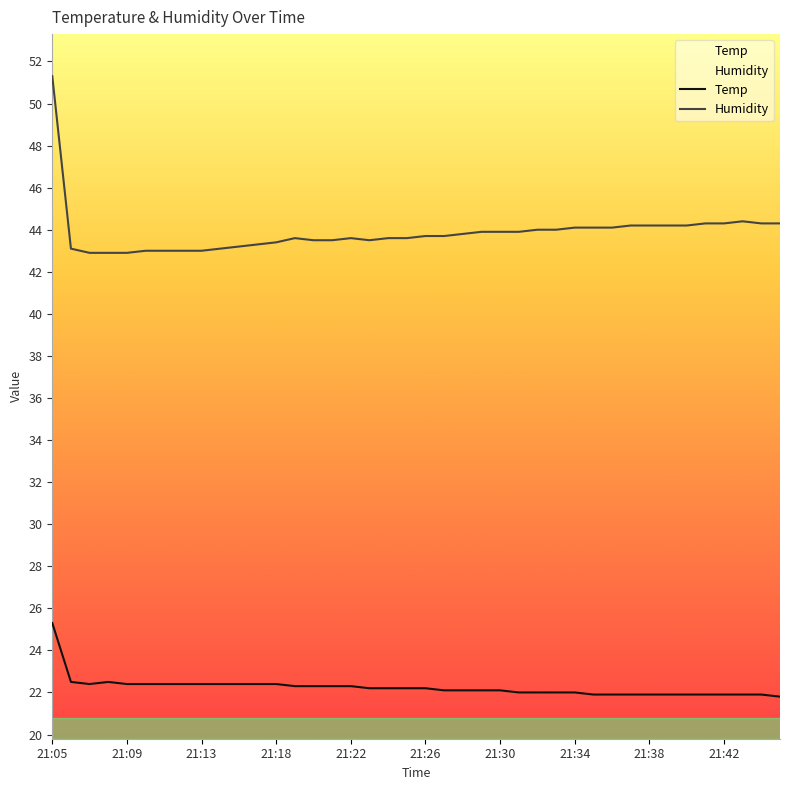

What is the total value across all series at 21:05?

76.6